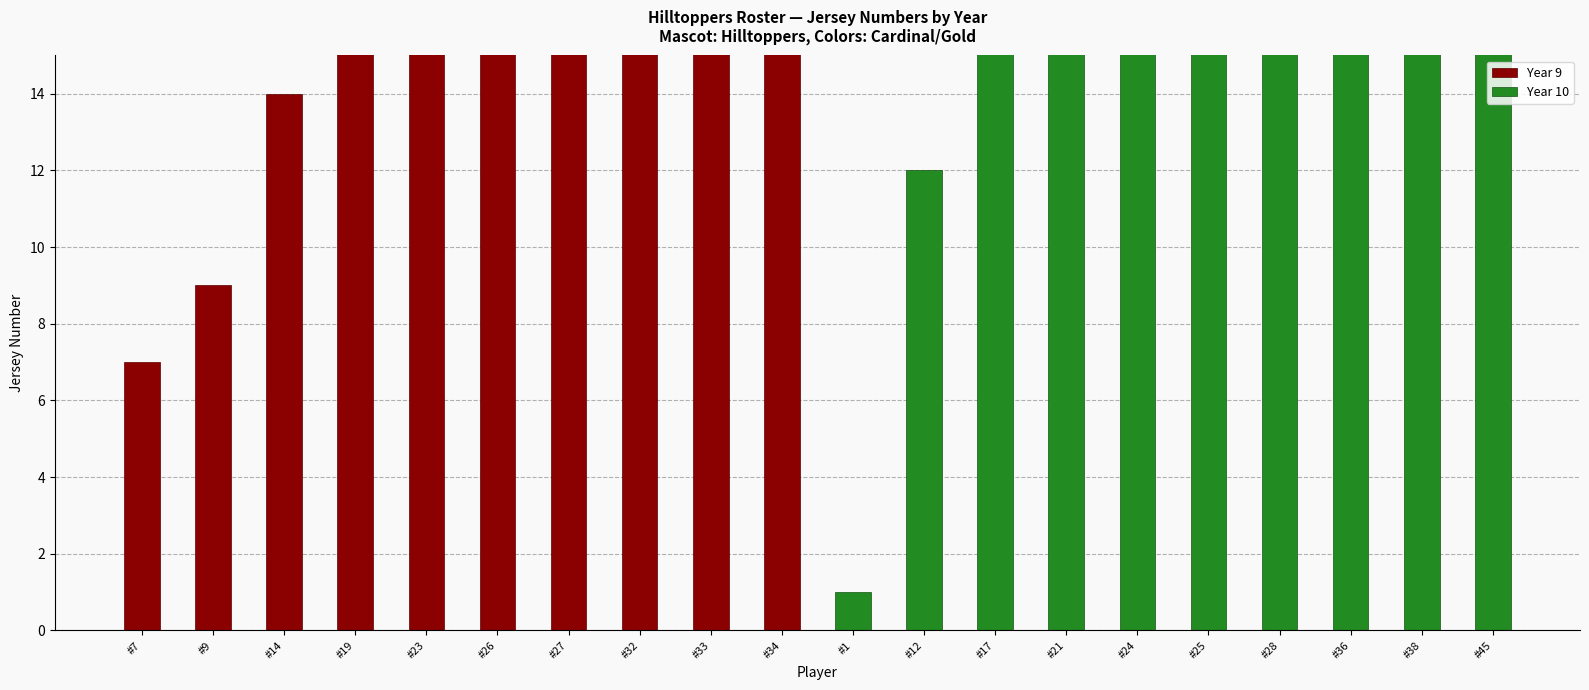

At how many categories does at least one series exceed 31?

3